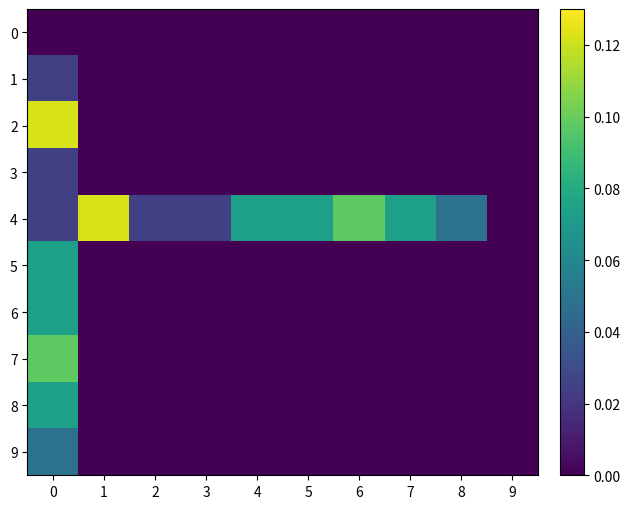

What is the spread (max minus min) of values at 4?

0.1